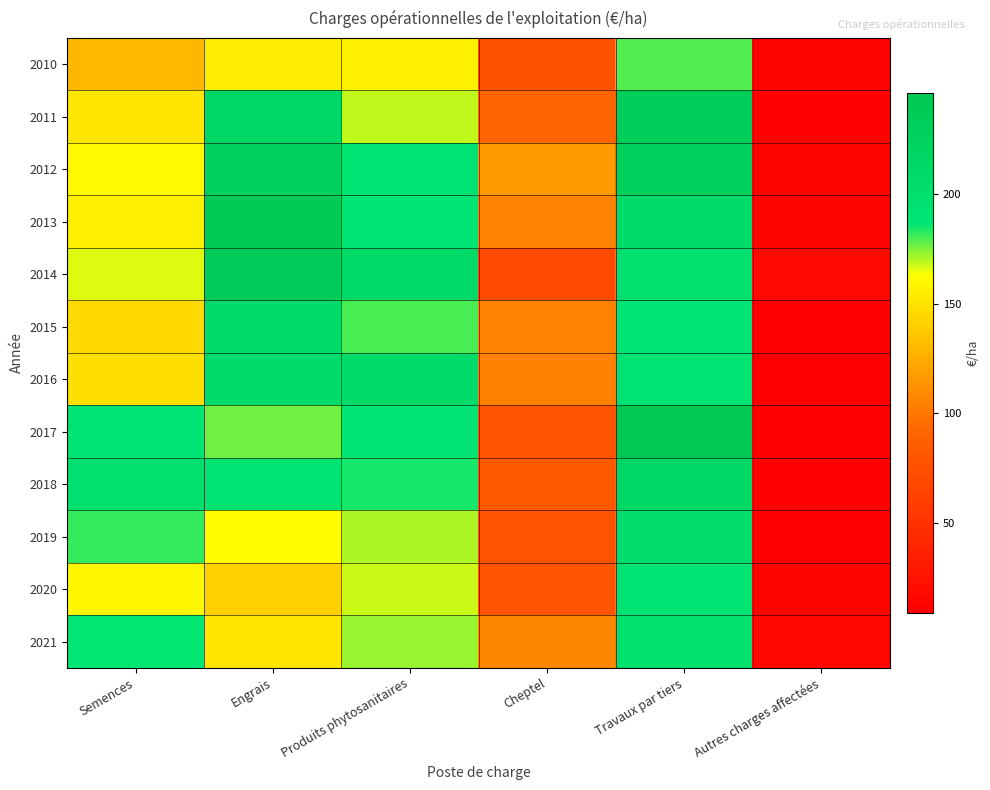

At how many categories does at least one series exceed 129?

4